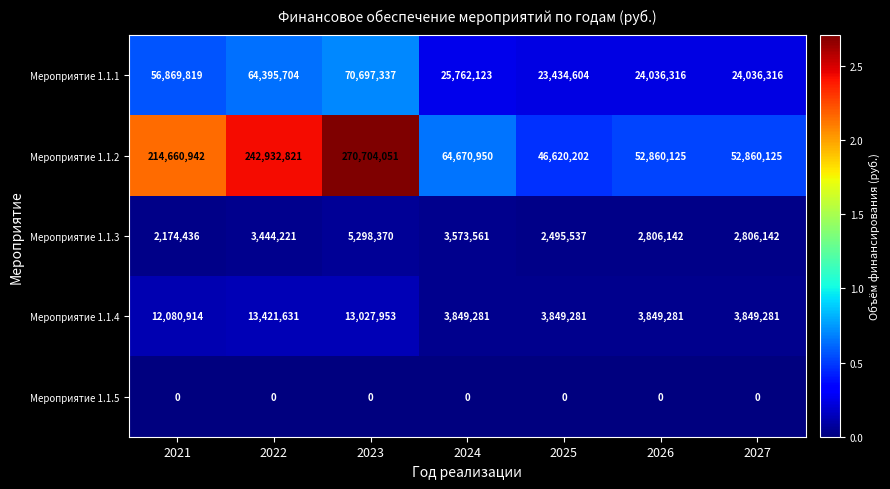

How many data points in Мероприятие 1.1.1 are less than 25762123?

3